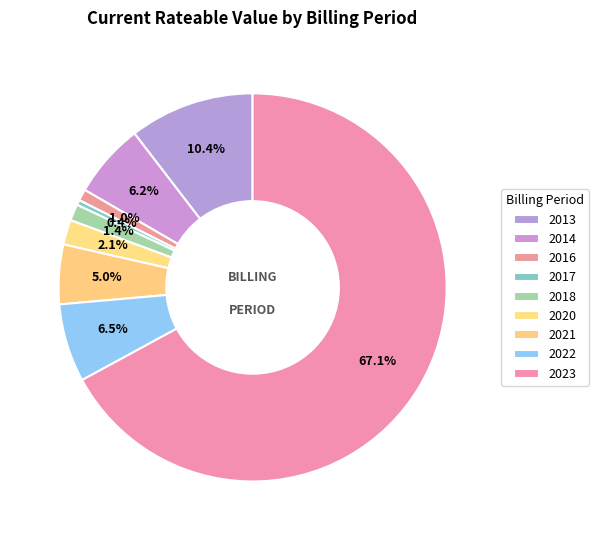

Is there any slice that represents more than half of the pie?

Yes